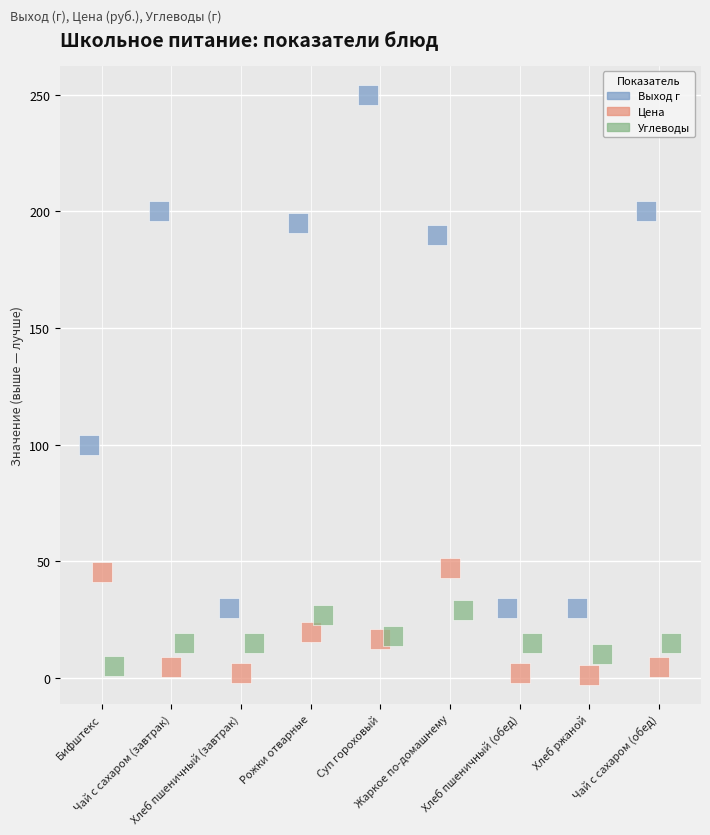

Which series has the largest Y range (max minus min)?

Выход г